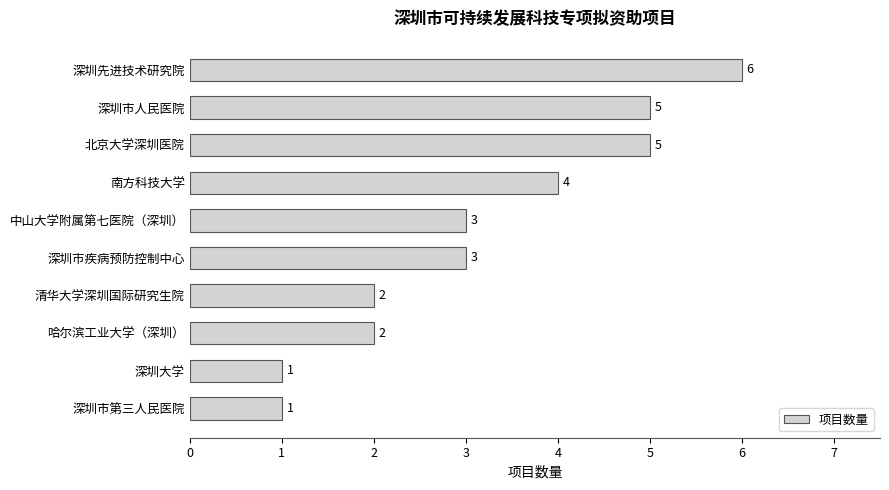

What position from the top is 深圳大学?

9